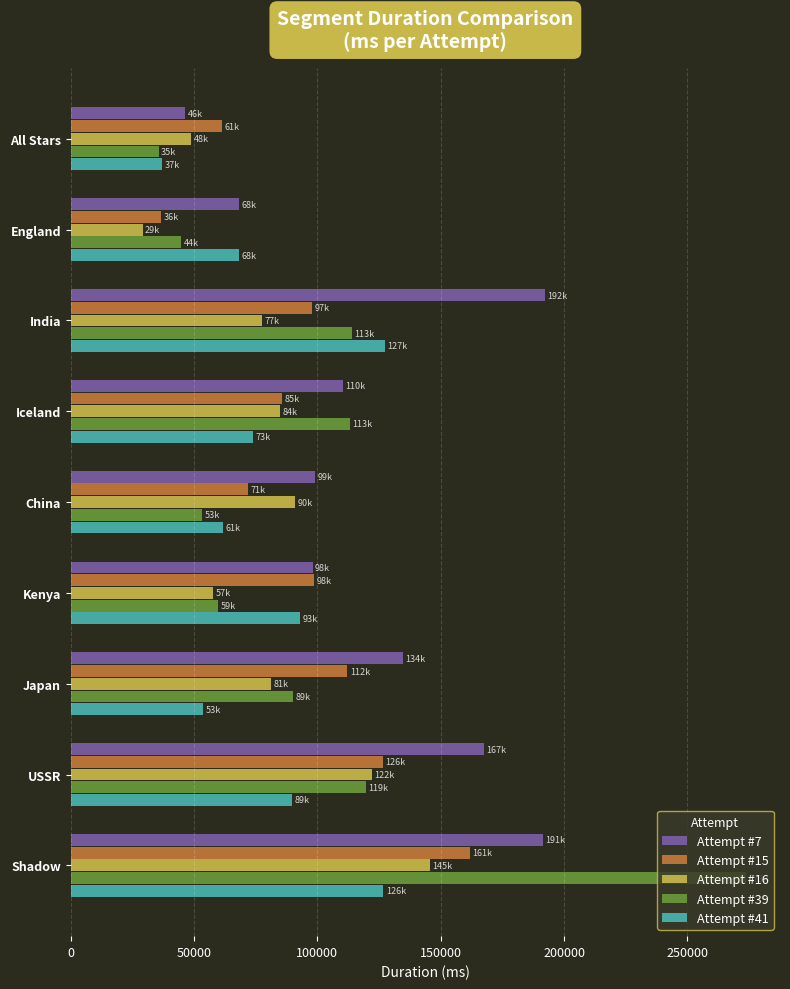

What is the average value of the Attempt #15 series?

94681